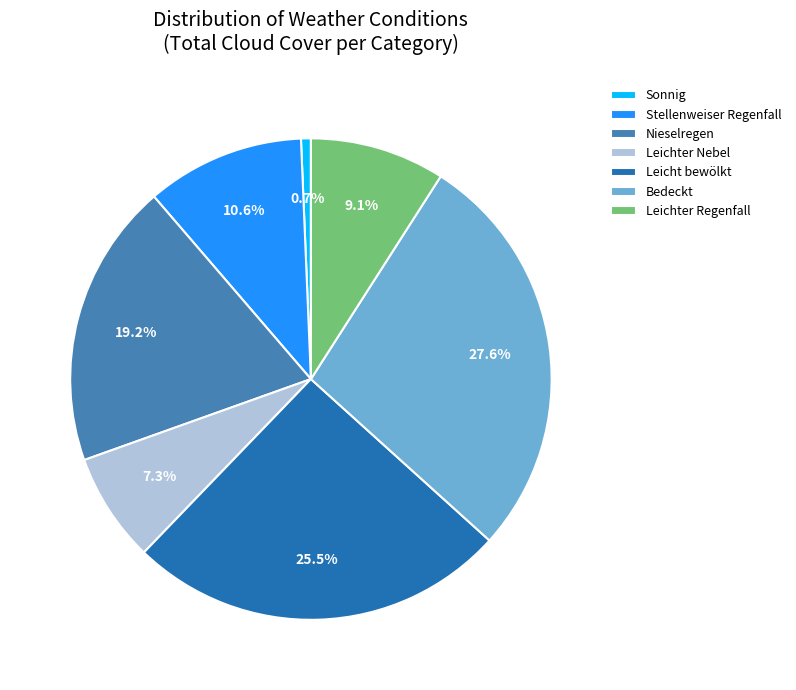

What percentage do Leichter Regenfall and Leichter Nebel together represent?

16.4%